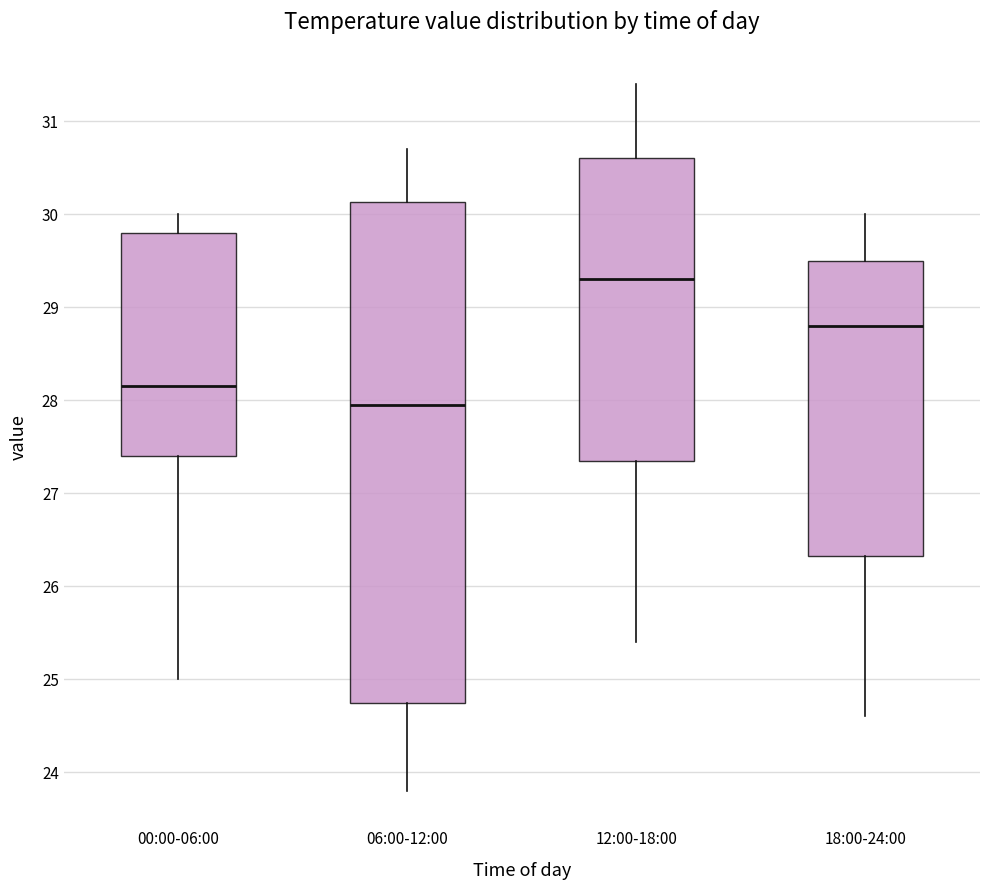

Which box's median line is the lowest?

06:00-12:00